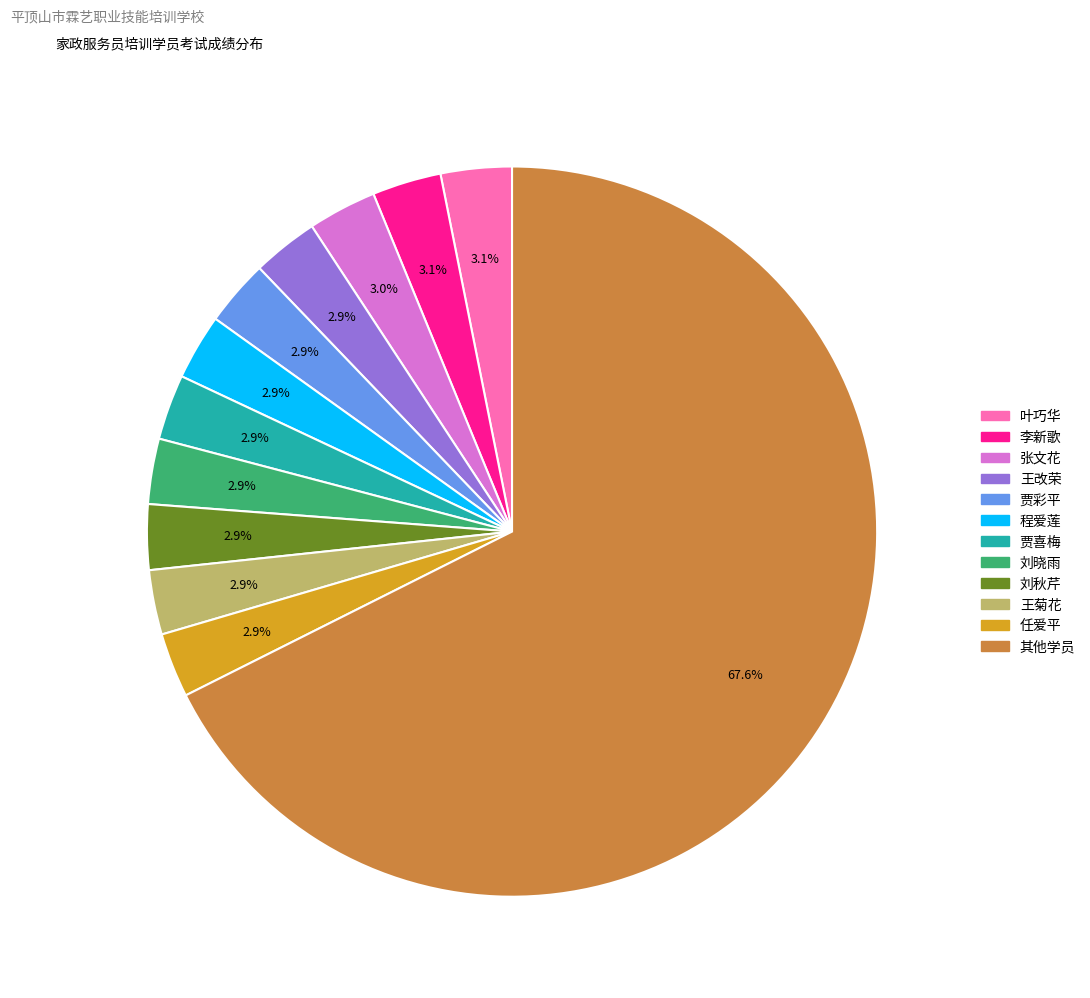

Which slice is the largest?

其他学员